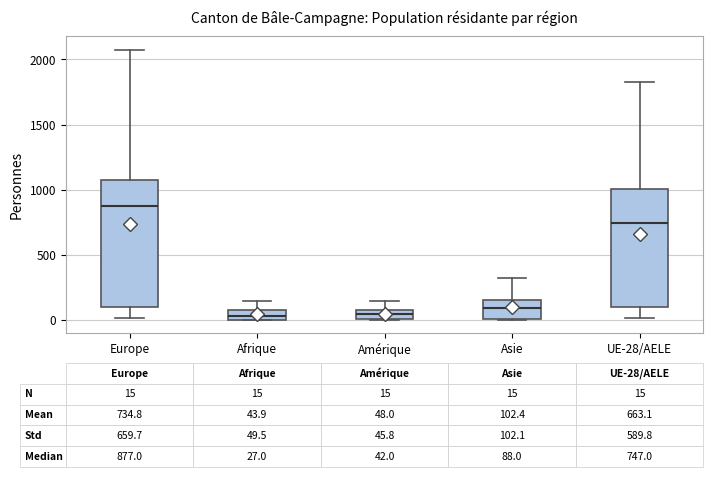

Comparing the boxes themselves (not the whiskers), which one is the tallest?

Europe